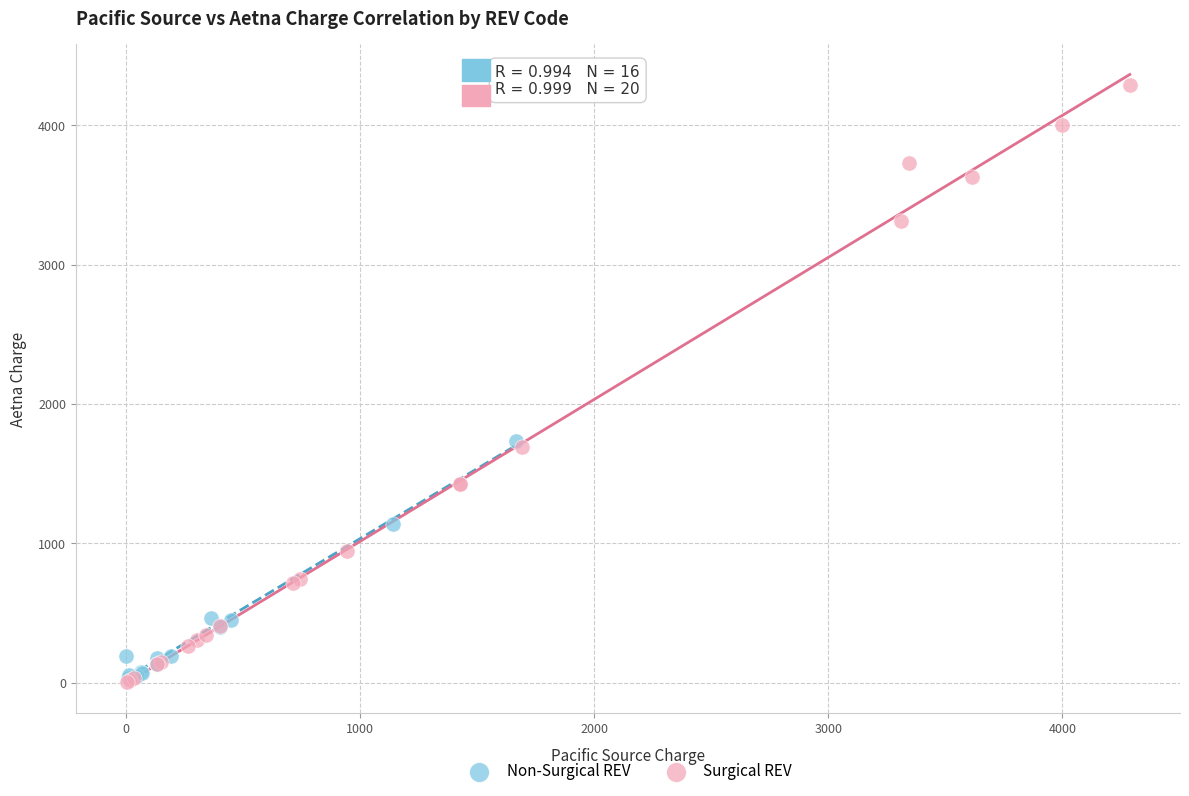

What are all the series names shown in the legend?

Non-Surgical REV, Surgical REV